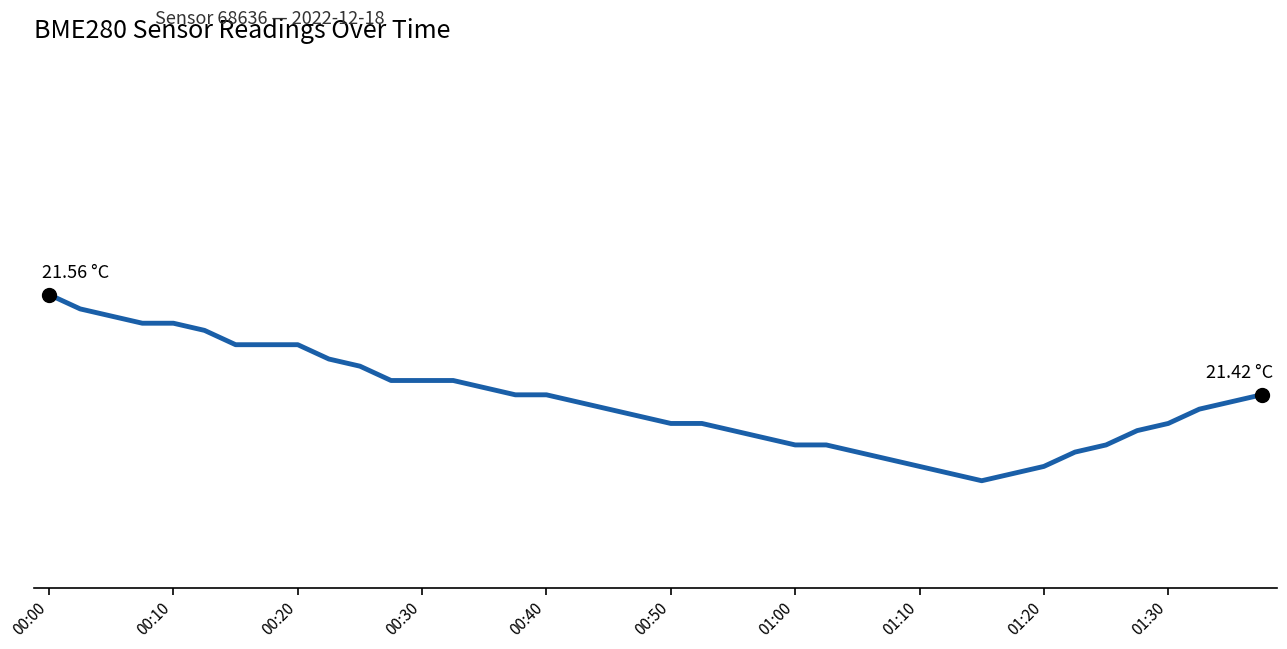

Does the chart have visible grid lines?

No